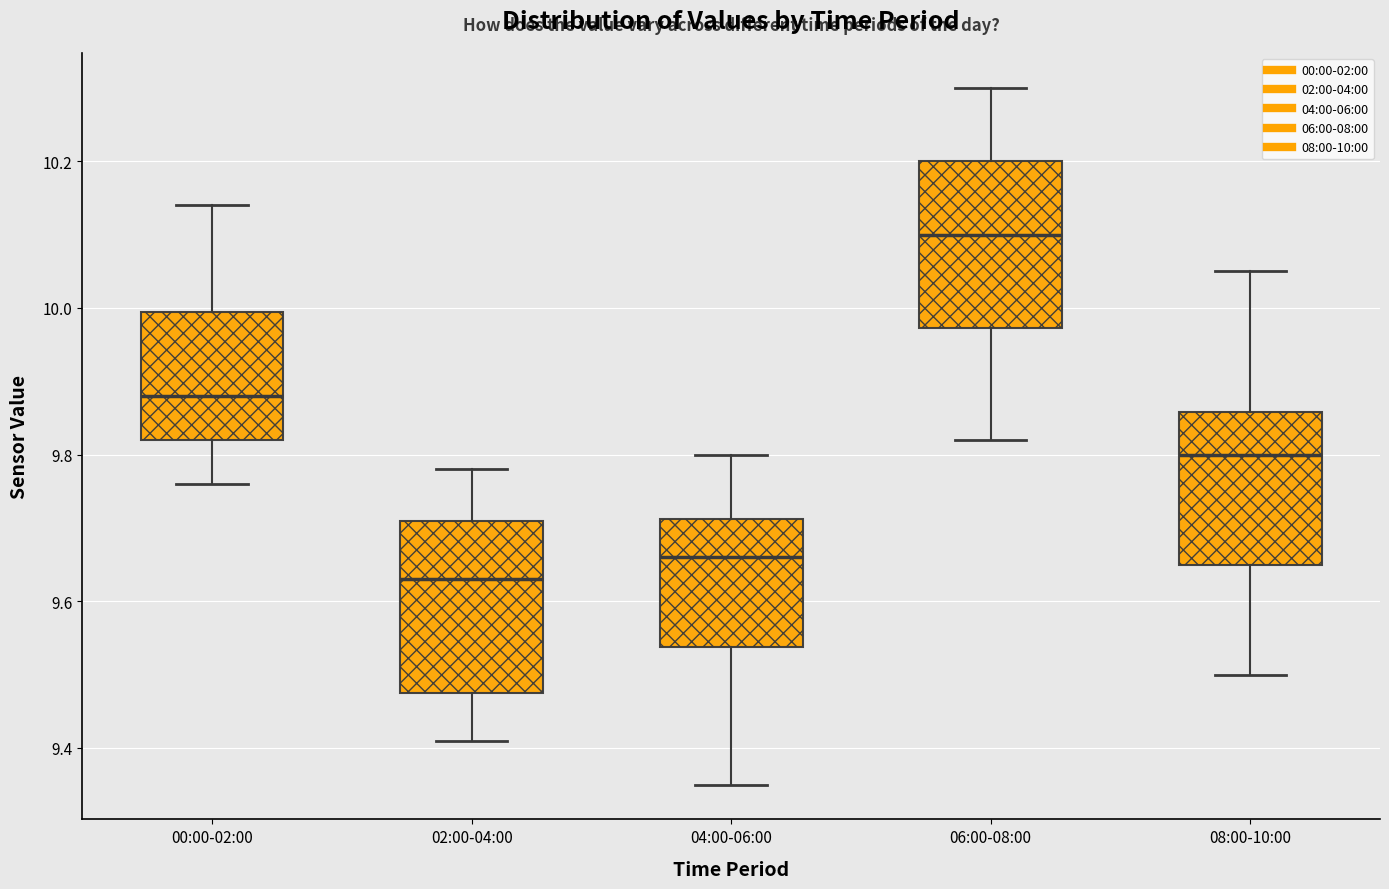

Reading left to right, read every box against the y-axis: the position of its median line, the range the box covers, and the ends of its whiskers. The values are not printed on the chart, so give them approximately, as read against the axis.

00:00-02:00: median 9.88, box 9.82 to 10.00, whiskers 9.76 to 10.14
02:00-04:00: median 9.64, box 9.48 to 9.72, whiskers 9.42 to 9.78
04:00-06:00: median 9.66, box 9.54 to 9.72, whiskers 9.36 to 9.80
06:00-08:00: median 10.10, box 9.98 to 10.20, whiskers 9.82 to 10.30
08:00-10:00: median 9.80, box 9.66 to 9.86, whiskers 9.50 to 10.06